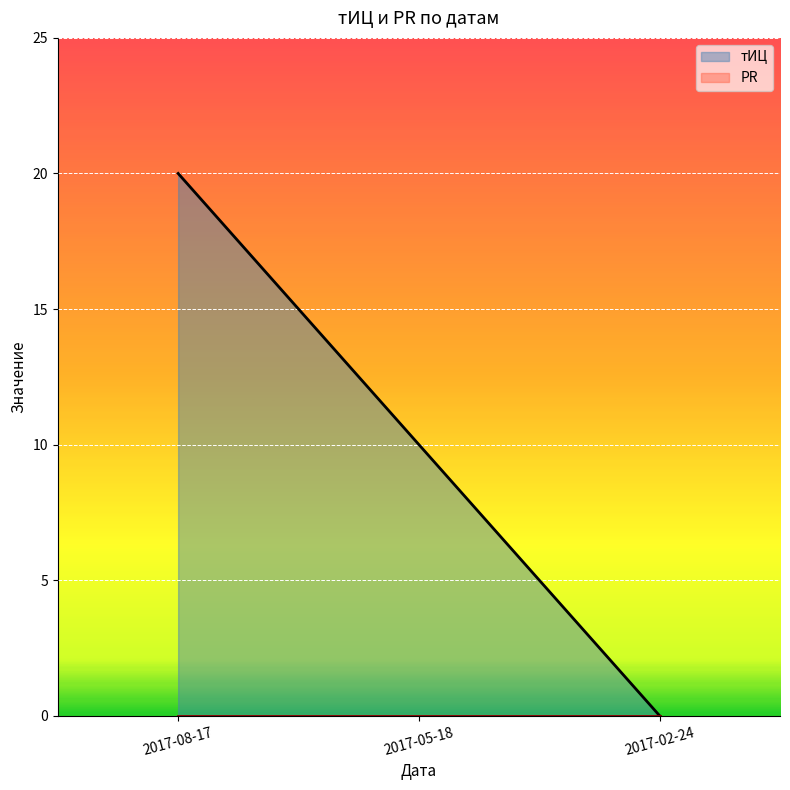

Reading left to right, transcribe all the data shown in this chart.

2017-08-17=20	2017-05-18=10	2017-02-24=0